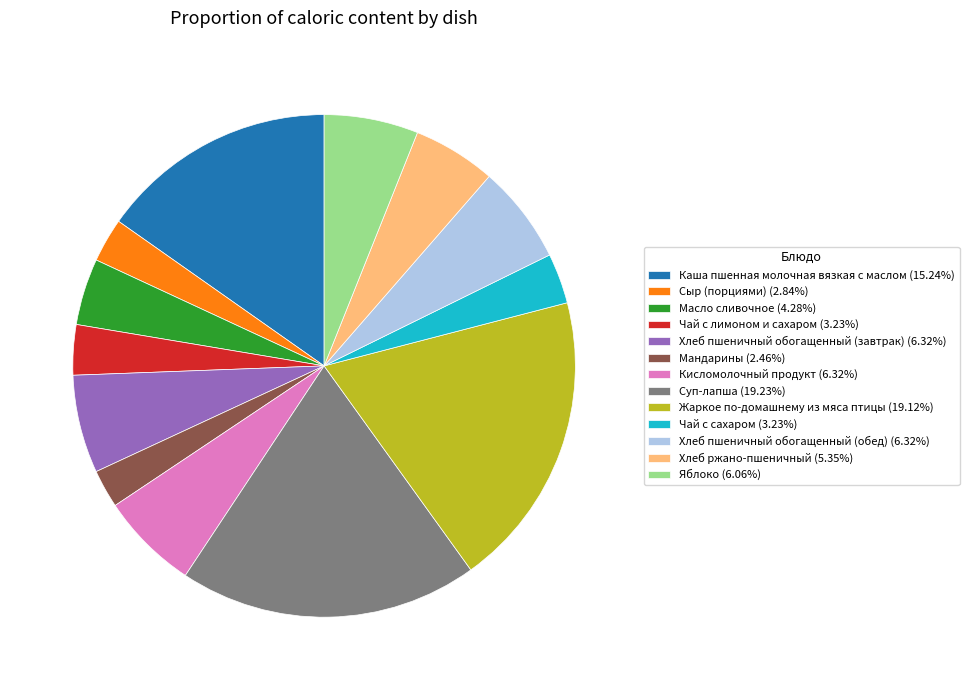

Count the number of slices in the pie.

13